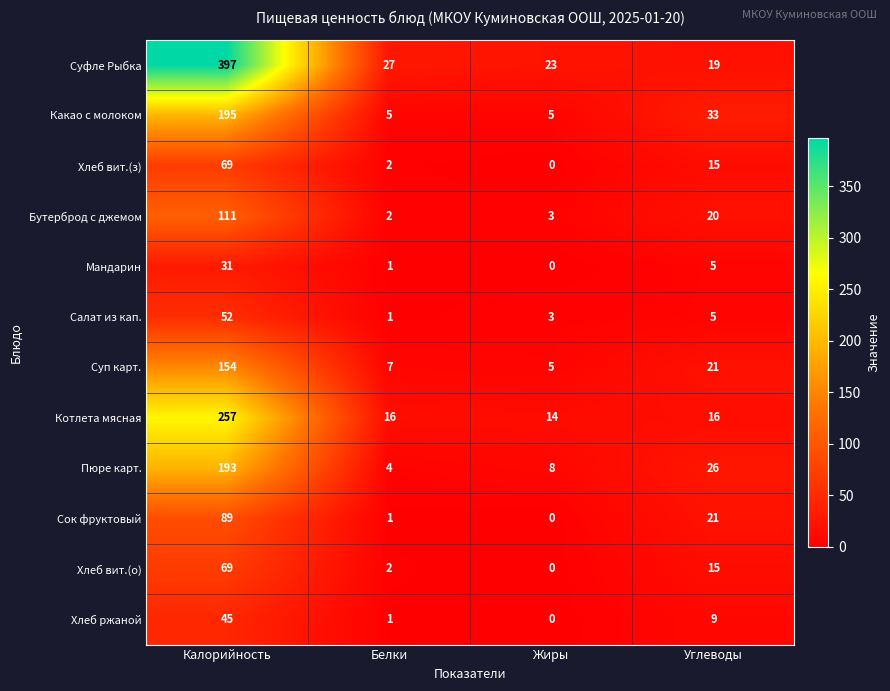

Which series has the widest spread of values?

Суфле Рыбка